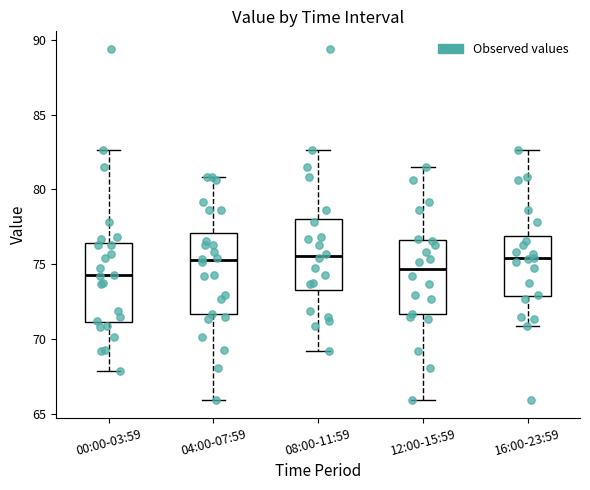

Reading left to right, read every box against the y-axis: the position of its median line, the range the box covers, and the ends of its whiskers. The values are not printed on the chart, so give them approximately, as read against the axis.

00:00-03:59: median 74.5, box 71.0 to 76.5, whiskers 68.0 to 82.5
04:00-07:59: median 75.5, box 71.5 to 77.0, whiskers 66.0 to 81.0
08:00-11:59: median 75.5, box 73.0 to 78.0, whiskers 69.0 to 82.5
12:00-15:59: median 74.5, box 71.5 to 76.5, whiskers 66.0 to 81.5
16:00-23:59: median 75.5, box 73.0 to 77.0, whiskers 71.0 to 82.5